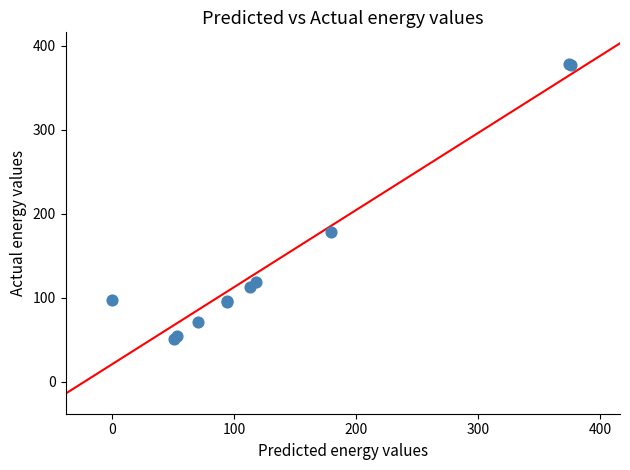

What Y value in the scatter plot is closest to 214?

178.3